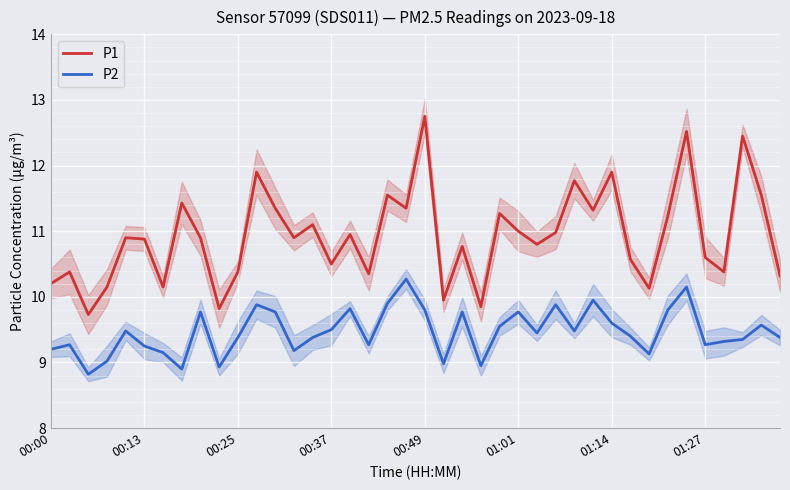

True or false: P1 and P2 cross at least once.

False